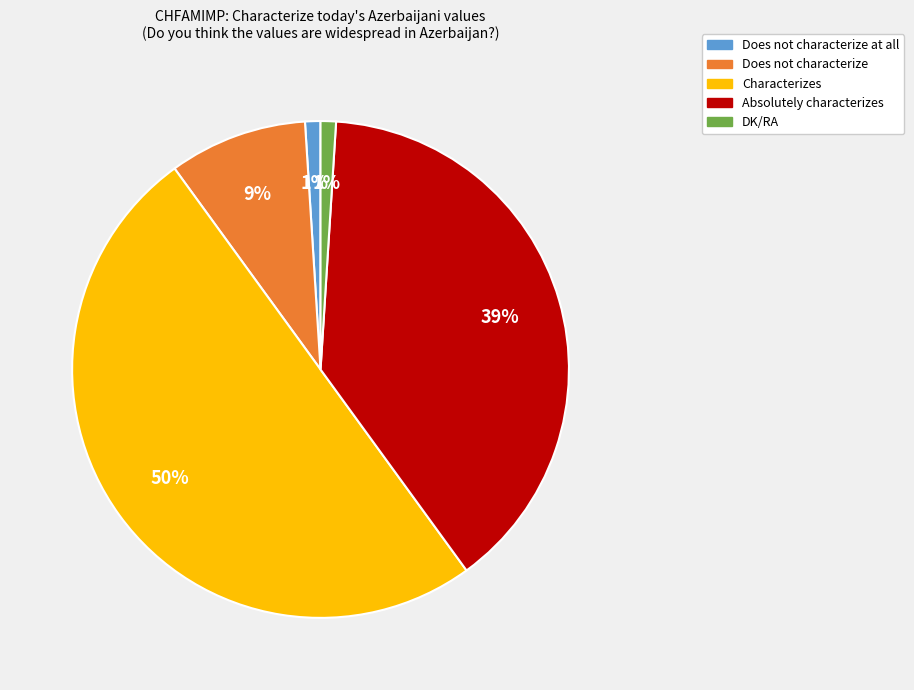

To the nearest percent, what is the difference between the largest and smallest slice percentages?

49%